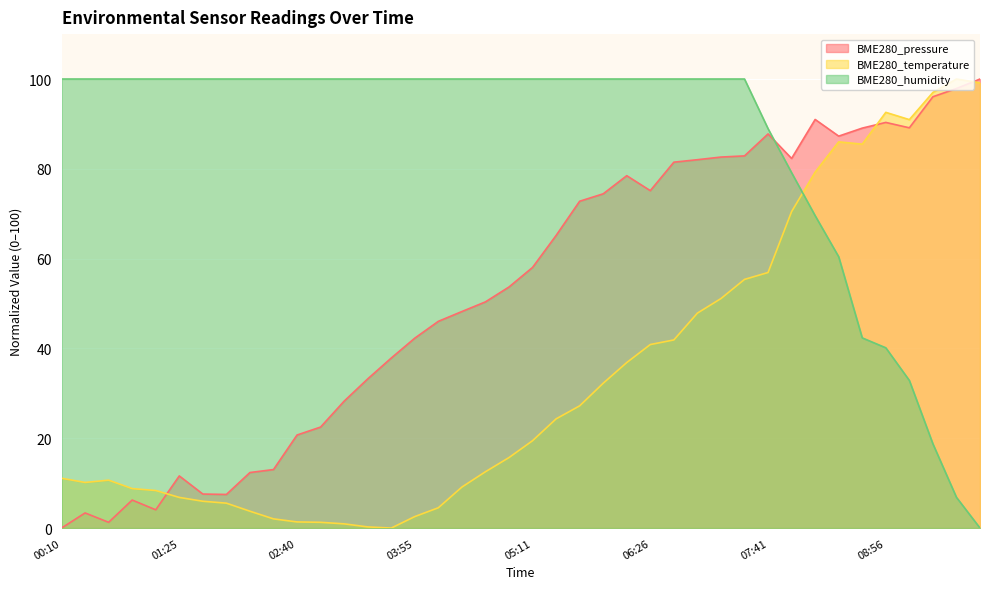

How many interior local valleys does the BME280_temperature series have?

4